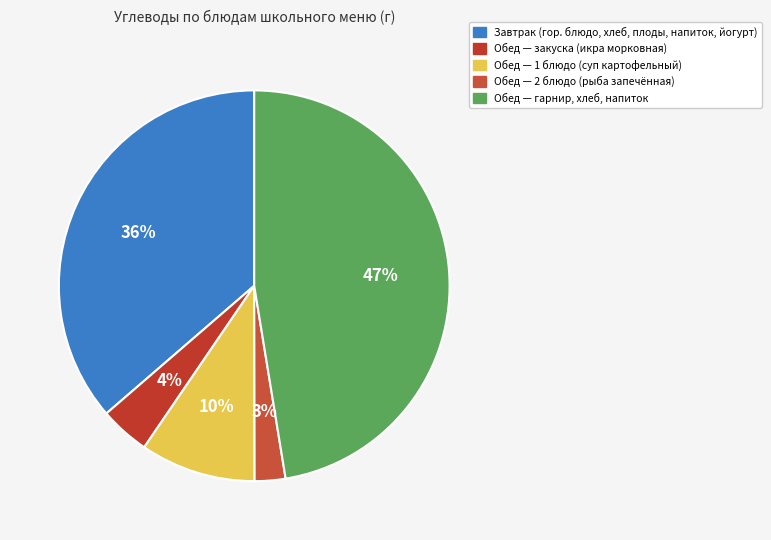

Count the number of slices in the pie.

5